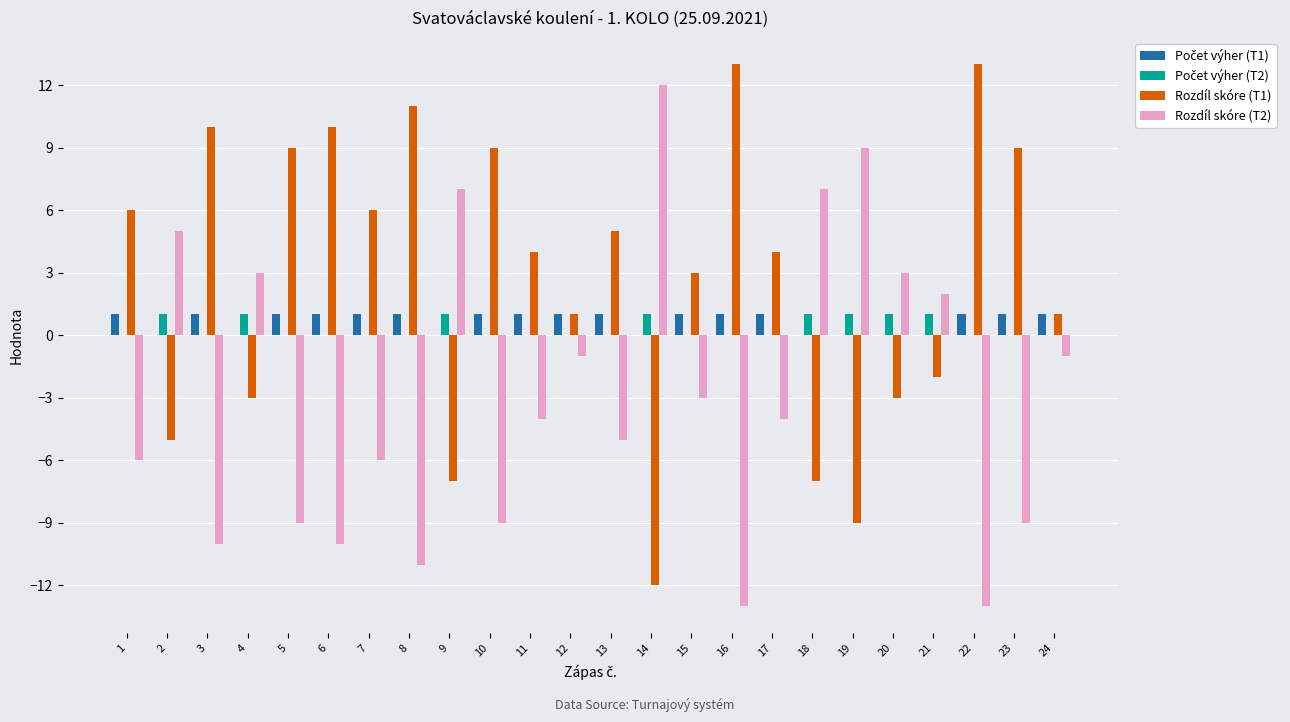

Is it true that Rozdíl skóre (T2) equals -3 at 11?

False